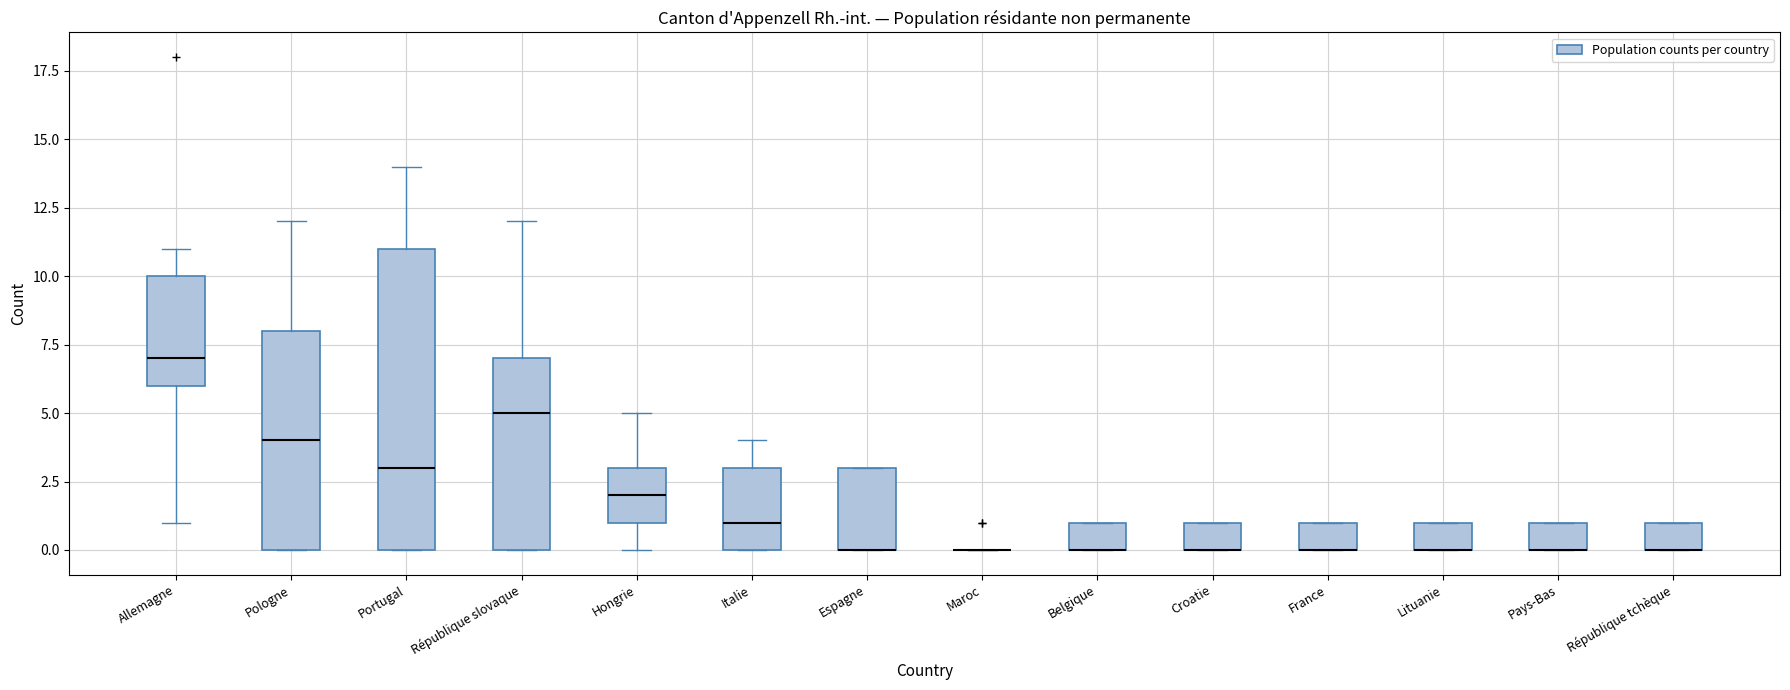

Reading left to right, read every box against the y-axis: the position of its median line, the range the box covers, and the ends of its whiskers. The values are not printed on the chart, so give them approximately, as read against the axis.

Allemagne: median 7, box 6 to 10, whiskers 1 to 11
Pologne: median 4, box 0 to 8, whiskers 0 to 12
Portugal: median 3, box 0 to 11, whiskers 0 to 14
République slovaque: median 5, box 0 to 7, whiskers 0 to 12
Hongrie: median 2, box 1 to 3, whiskers 0 to 5
Italie: median 1, box 0 to 3, whiskers 0 to 4
Espagne: median 0 (drawn on the box's lower edge), box 0 to 3, whiskers 0 to 3
Maroc: box collapsed to a line at 0, whiskers 0 to 0
Belgique: median 0 (drawn on the box's lower edge), box 0 to 1, whiskers 0 to 1
Croatie: median 0 (drawn on the box's lower edge), box 0 to 1, whiskers 0 to 1
France: median 0 (drawn on the box's lower edge), box 0 to 1, whiskers 0 to 1
Lituanie: median 0 (drawn on the box's lower edge), box 0 to 1, whiskers 0 to 1
Pays-Bas: median 0 (drawn on the box's lower edge), box 0 to 1, whiskers 0 to 1
République tchèque: median 0 (drawn on the box's lower edge), box 0 to 1, whiskers 0 to 1